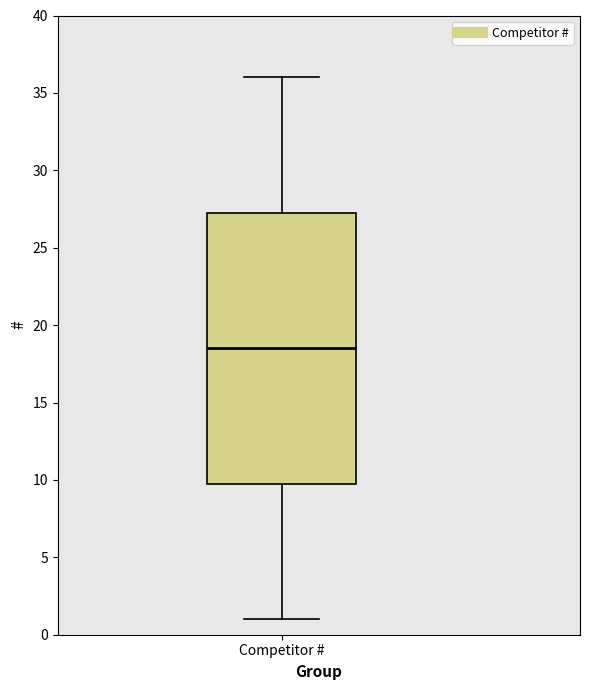

Transcribe this box plot: give where the median line is, the range the box spans, and where the two whiskers end, as read against the y-axis. The values are not printed on the chart, so give them approximately, as read against the axis.

median 18.5, box 10.0 to 27.5, whiskers 1.0 to 36.0